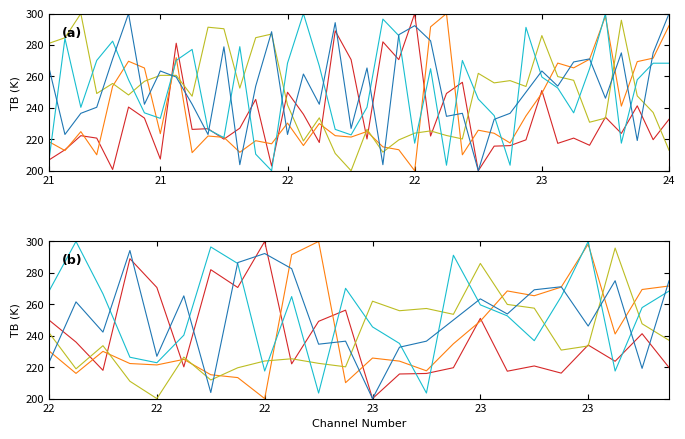

What is the approximate value of Zemepisna delka at 22?

222.3